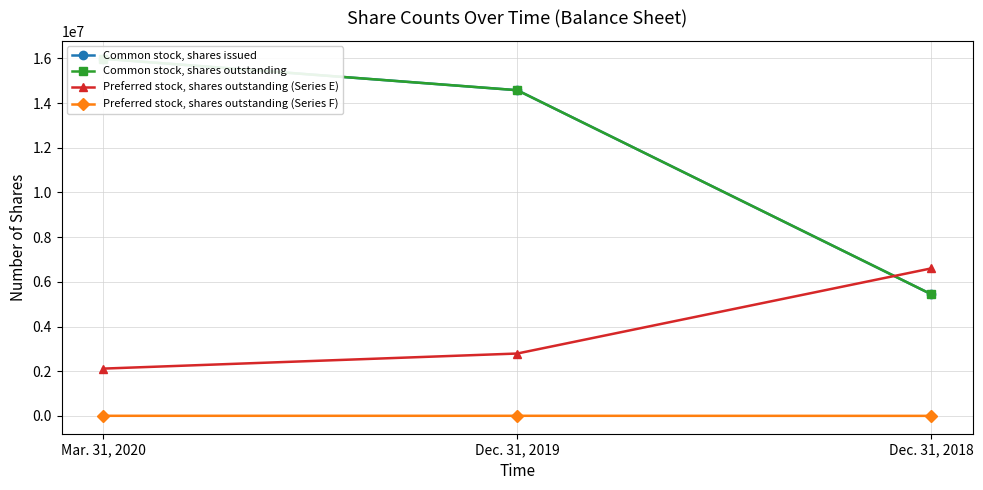

The Preferred stock, shares outstanding (Series F) series shows 1253 at Mar. 31, 2020. True or false?

False